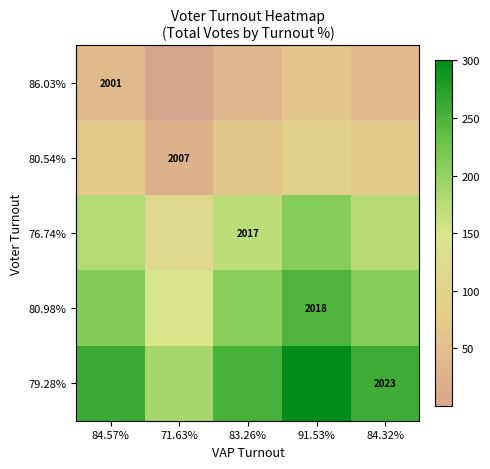

Which category has the highest value in the 80.98% series?

91.53%